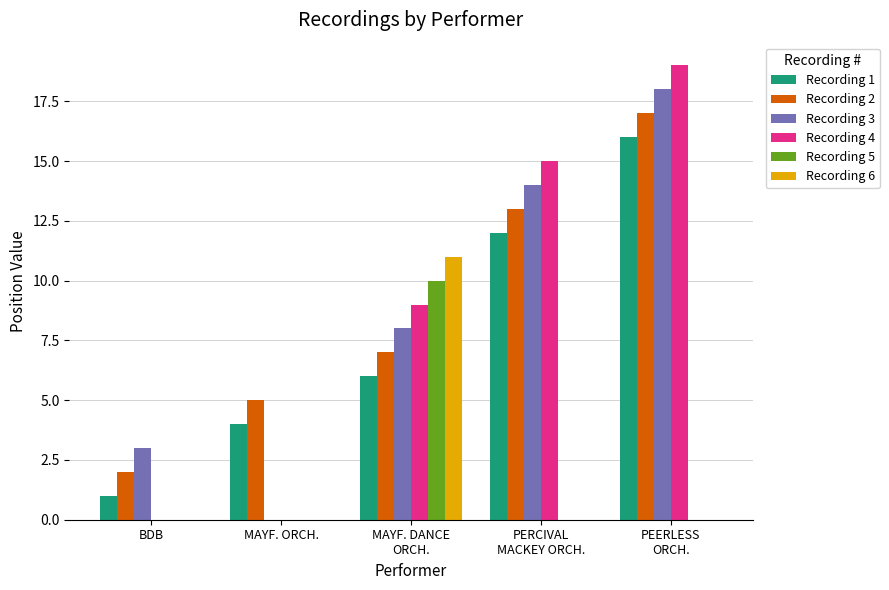

What is the sum of all Recording 3 values?

43